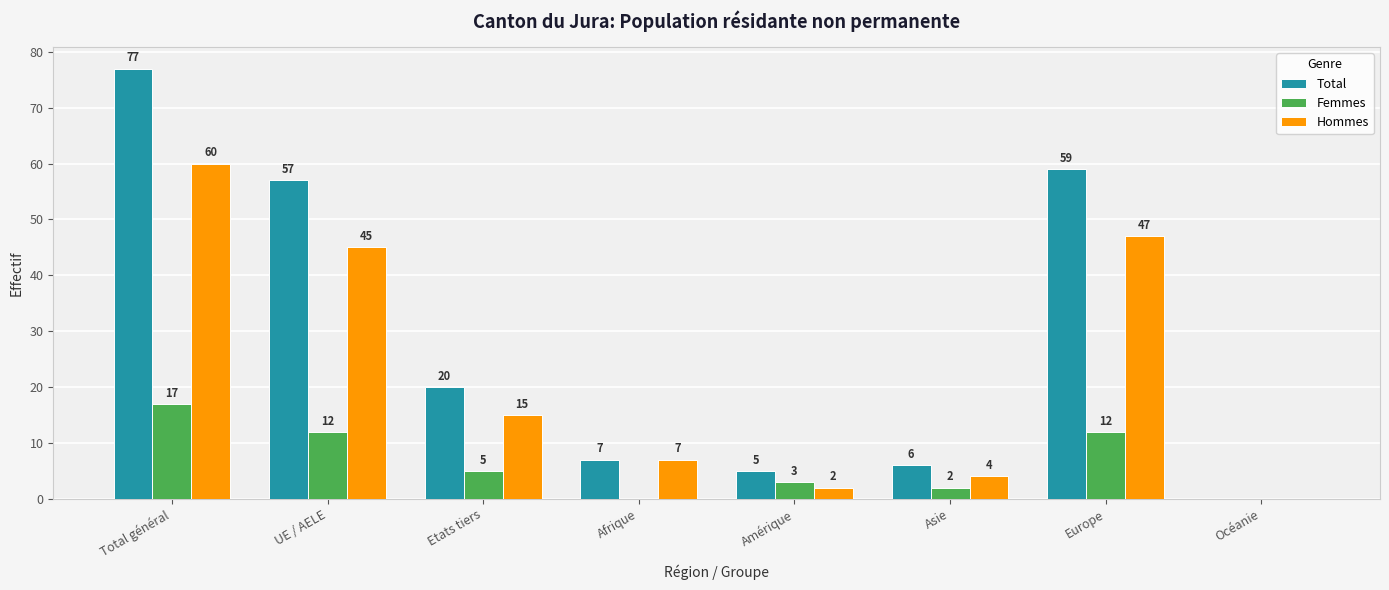

Between Afrique and Asie, which series saw the biggest shift?

Hommes